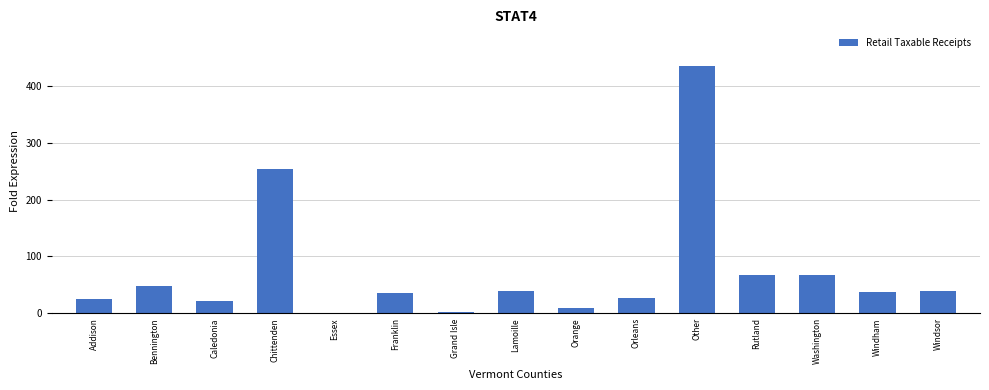

What is the change in value from Orleans to Windsor?

+12.8